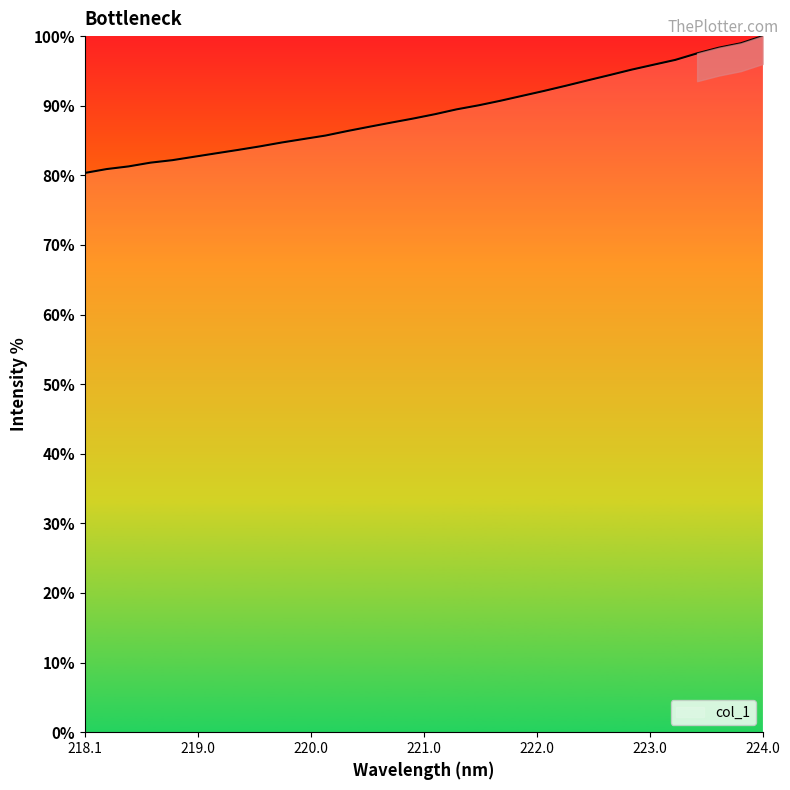

What is the greatest value displayed?

100.0